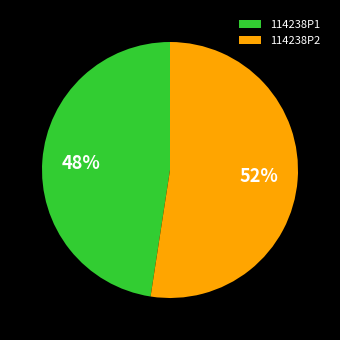

What is the ratio of the value at 114238P1 to the value at 114238P2?

0.9